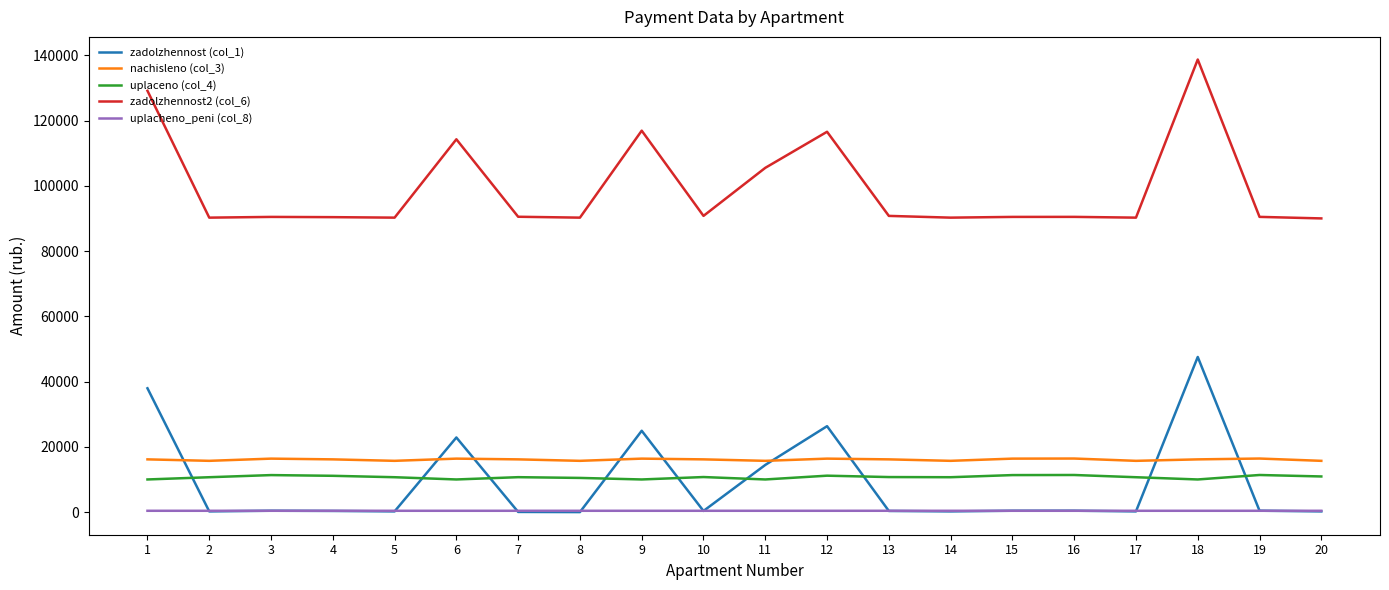

Is it true that uplaceno (col_4) equals 10000.0 at 11?

True